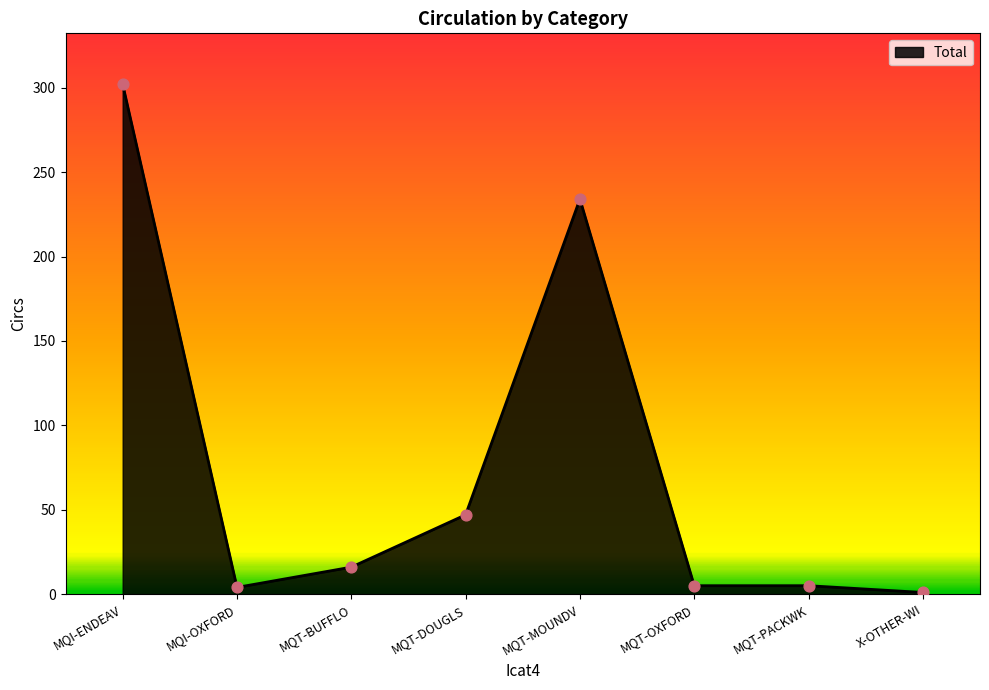

Which has a higher value, X-OTHER-WI or MQI-OXFORD?

MQI-OXFORD